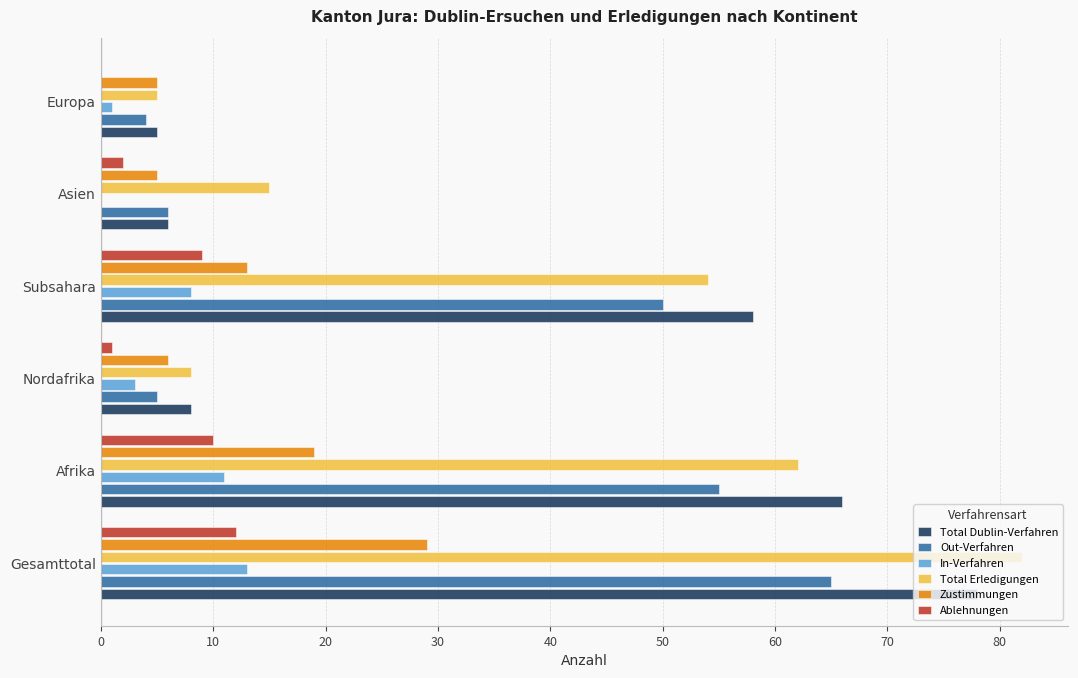

At which label is Out-Verfahren closest to 34?

Subsahara